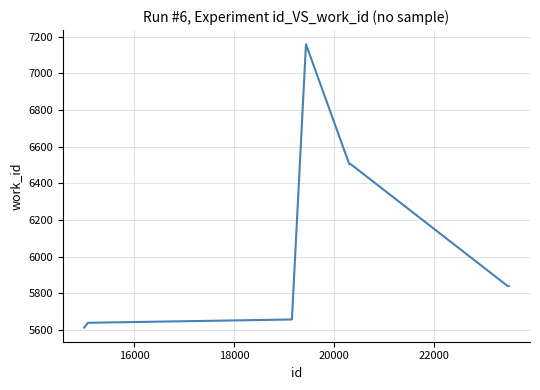

Does the chart display data point markers on the line(s)?

No